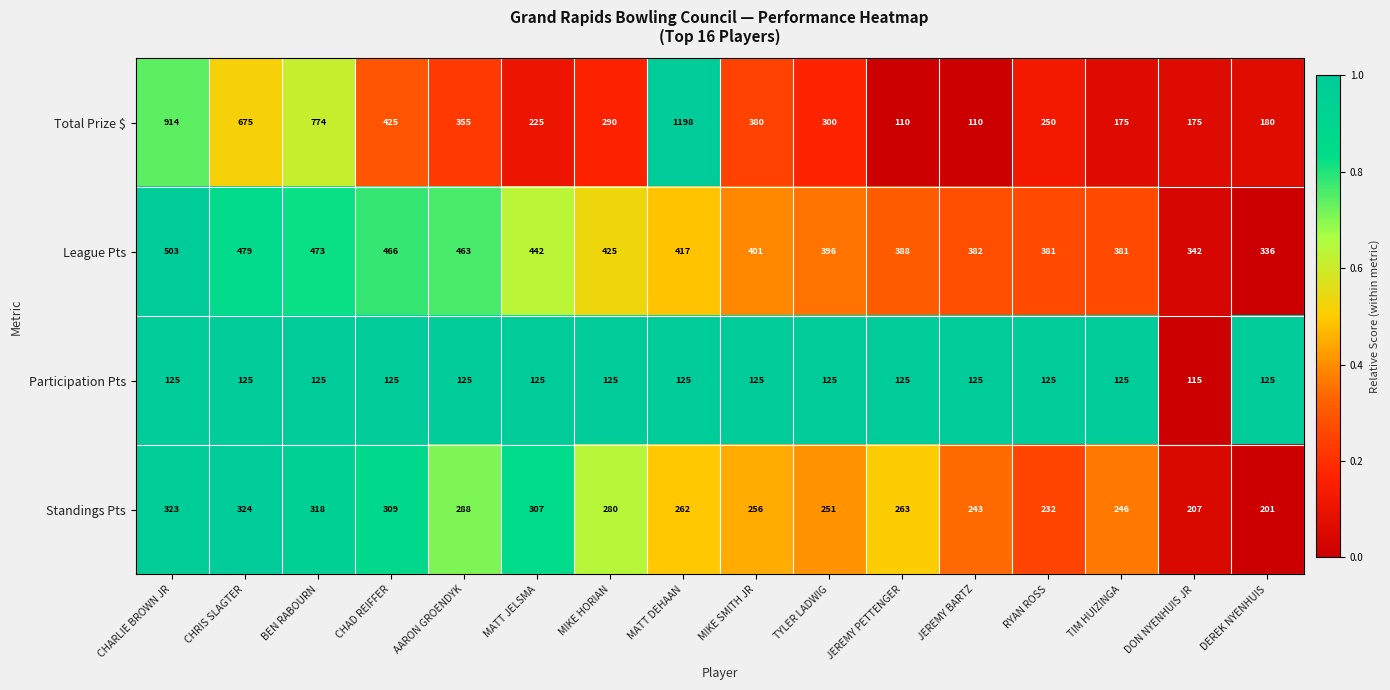

At DON NYENHUIS JR, list the series in order from smallest to largest.

Participation Pts, Total Prize $, Standings Pts, League Pts